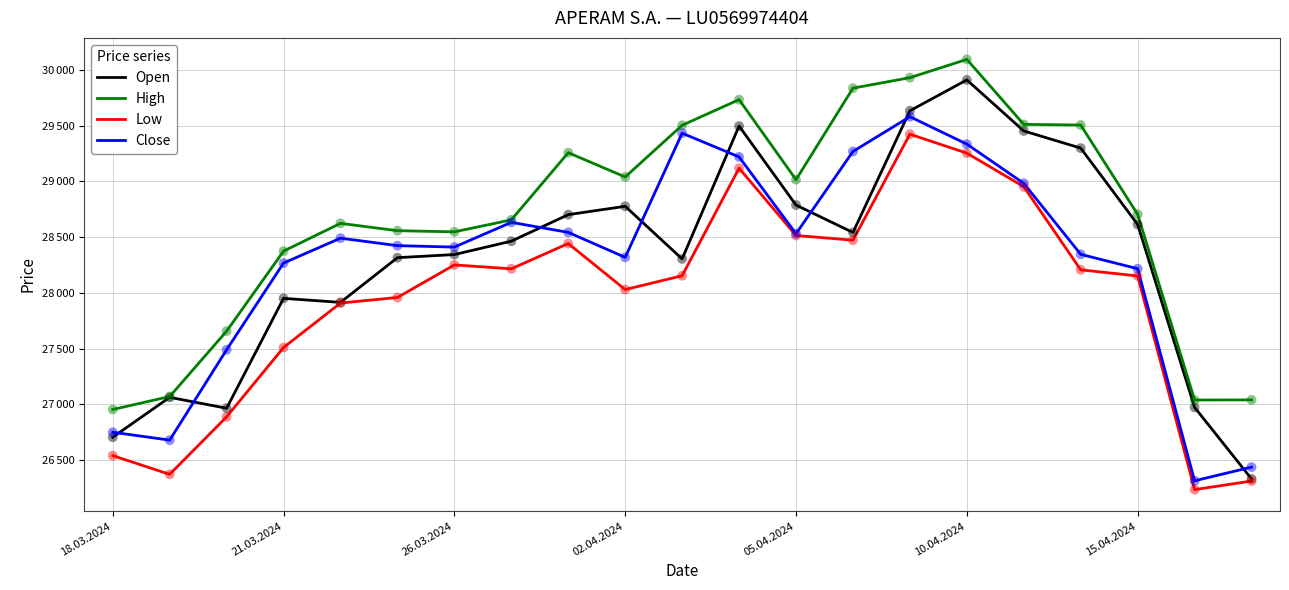

Does the chart have visible grid lines?

Yes